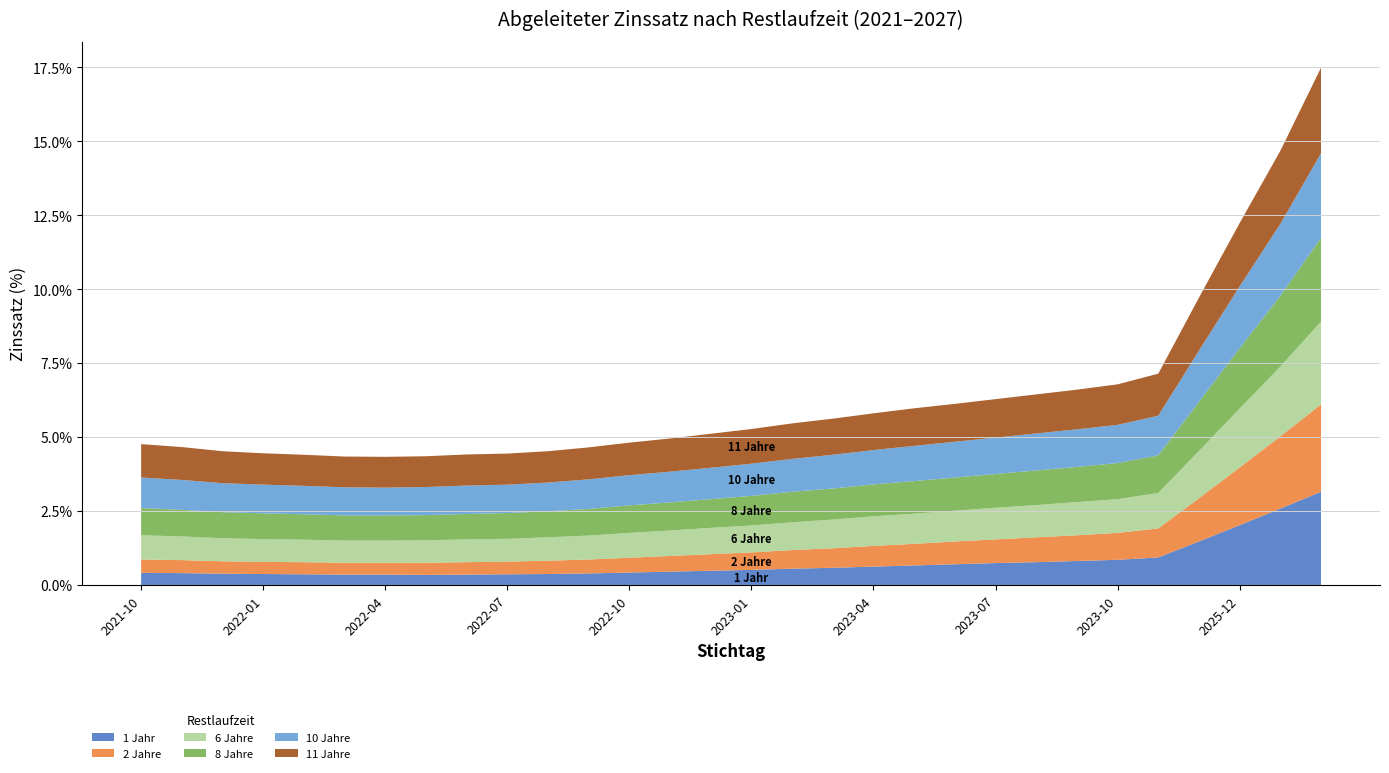

Reading left to right, transcribe all the data shown in this chart.

1 Jahr: 2021-10=0.4	2021-11=0.4	2021-12=0.4	2022-01=0.4	2022-02=0.4	2022-03=0.3	2022-04=0.3	2022-05=0.3	2022-06=0.3	2022-07=0.4	2022-08=0.4	2022-09=0.4	2022-10=0.4	2022-11=0.5	2022-12=0.5	2023-01=0.5	2023-02=0.6	2023-03=0.6	2023-04=0.6	2023-05=0.7	2023-06=0.7	2023-07=0.7	2023-08=0.8	2023-09=0.8	2023-10=0.8	2023-12=0.9	2024-12=1.5	2025-12=2.0	2026-12=2.6	2027-12=3.1
2 Jahre: 2021-10=0.5	2021-11=0.4	2021-12=0.4	2022-01=0.4	2022-02=0.4	2022-03=0.4	2022-04=0.4	2022-05=0.4	2022-06=0.4	2022-07=0.4	2022-08=0.5	2022-09=0.5	2022-10=0.5	2022-11=0.5	2022-12=0.6	2023-01=0.6	2023-02=0.6	2023-03=0.7	2023-04=0.7	2023-05=0.7	2023-06=0.8	2023-07=0.8	2023-08=0.8	2023-09=0.9	2023-10=0.9	2023-12=1.0	2024-12=1.5	2025-12=1.9	2026-12=2.4	2027-12=3.0
6 Jahre: 2021-10=0.8	2021-11=0.8	2021-12=0.8	2022-01=0.8	2022-02=0.8	2022-03=0.8	2022-04=0.8	2022-05=0.8	2022-06=0.8	2022-07=0.8	2022-08=0.8	2022-09=0.8	2022-10=0.8	2022-11=0.9	2022-12=0.9	2023-01=0.9	2023-02=0.9	2023-03=1.0	2023-04=1.0	2023-05=1.0	2023-06=1.0	2023-07=1.1	2023-08=1.1	2023-09=1.1	2023-10=1.1	2023-12=1.2	2024-12=1.6	2025-12=2.0	2026-12=2.4	2027-12=2.8
8 Jahre: 2021-10=0.9	2021-11=0.9	2021-12=0.9	2022-01=0.9	2022-02=0.9	2022-03=0.8	2022-04=0.8	2022-05=0.8	2022-06=0.9	2022-07=0.9	2022-08=0.9	2022-09=0.9	2022-10=0.9	2022-11=0.9	2022-12=1.0	2023-01=1.0	2023-02=1.0	2023-03=1.1	2023-04=1.1	2023-05=1.1	2023-06=1.1	2023-07=1.1	2023-08=1.2	2023-09=1.2	2023-10=1.2	2023-12=1.3	2024-12=1.7	2025-12=2.0	2026-12=2.4	2027-12=2.8
10 Jahre: 2021-10=1.0	2021-11=1.0	2021-12=1.0	2022-01=1.0	2022-02=1.0	2022-03=0.9	2022-04=0.9	2022-05=0.9	2022-06=1.0	2022-07=1.0	2022-08=1.0	2022-09=1.0	2022-10=1.0	2022-11=1.0	2022-12=1.1	2023-01=1.1	2023-02=1.1	2023-03=1.1	2023-04=1.2	2023-05=1.2	2023-06=1.2	2023-07=1.2	2023-08=1.2	2023-09=1.3	2023-10=1.3	2023-12=1.3	2024-12=1.7	2025-12=2.1	2026-12=2.4	2027-12=2.9
11 Jahre: 2021-10=1.1	2021-11=1.1	2021-12=1.1	2022-01=1.1	2022-02=1.1	2022-03=1.0	2022-04=1.0	2022-05=1.0	2022-06=1.1	2022-07=1.1	2022-08=1.1	2022-09=1.1	2022-10=1.1	2022-11=1.1	2022-12=1.1	2023-01=1.2	2023-02=1.2	2023-03=1.2	2023-04=1.2	2023-05=1.3	2023-06=1.3	2023-07=1.3	2023-08=1.3	2023-09=1.3	2023-10=1.4	2023-12=1.4	2024-12=1.8	2025-12=2.1	2026-12=2.5	2027-12=2.9